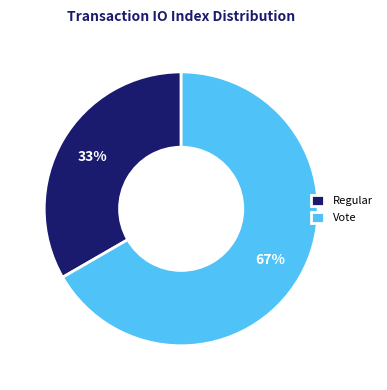

To the nearest percent, what percentage of the pie is Regular?

33%